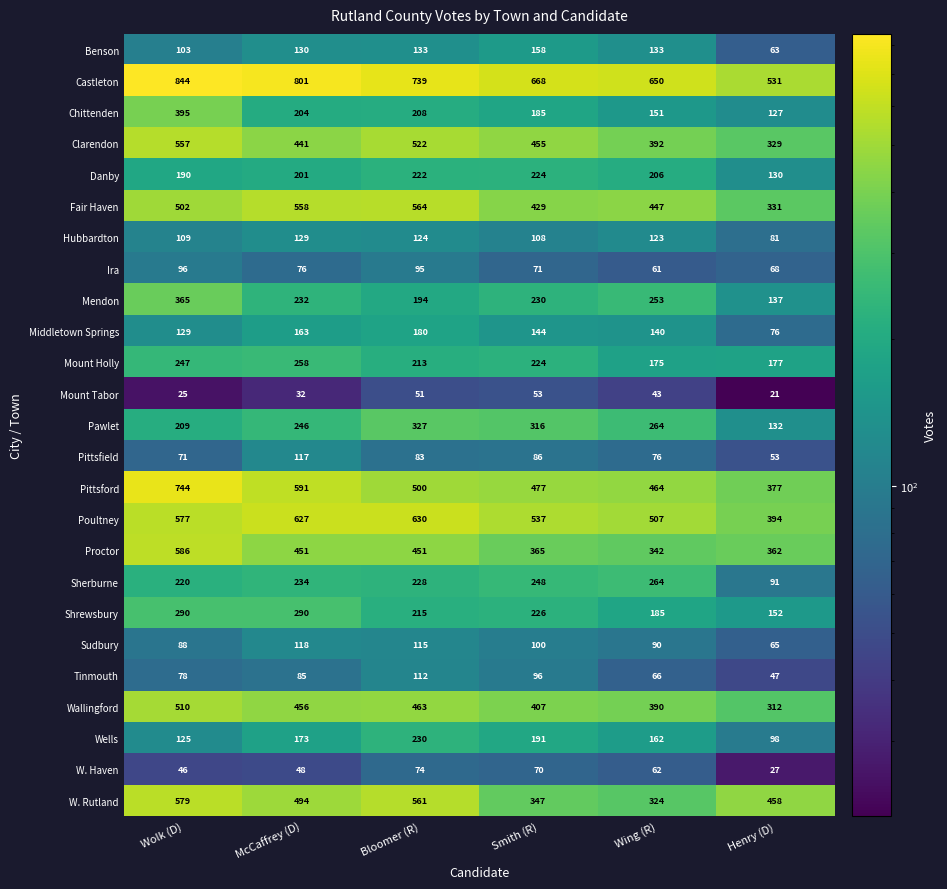

At Bloomer (R), list the series in order from smallest to largest.

Mount Tabor, W. Haven, Pittsfield, Ira, Tinmouth, Sudbury, Hubbardton, Benson, Middletown Springs, Mendon, Chittenden, Mount Holly, Shrewsbury, Danby, Sherburne, Wells, Pawlet, Proctor, Wallingford, Pittsford, Clarendon, W. Rutland, Fair Haven, Poultney, Castleton